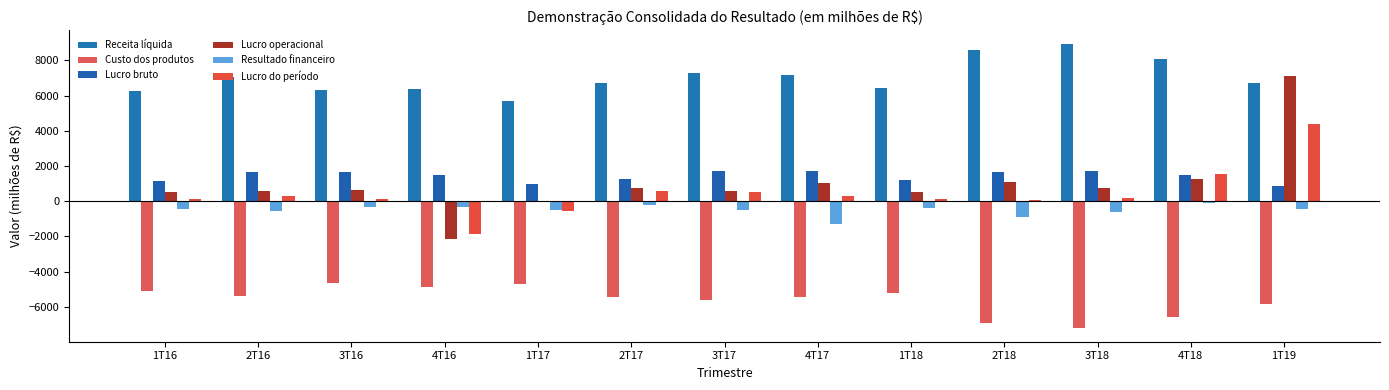

What is the value of the Resultado financeiro bar at the 2nd from the left?

-567